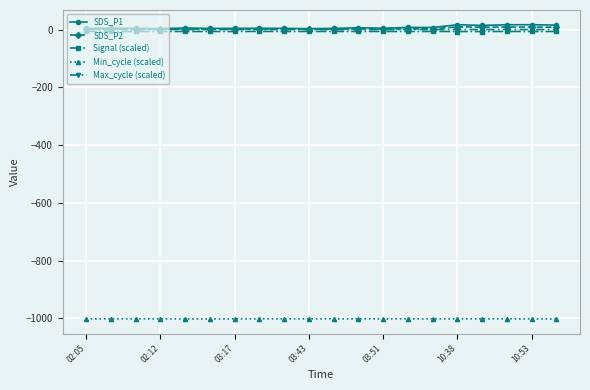

True or false: Signal (scaled) and SDS_P1 cross at least once.

False